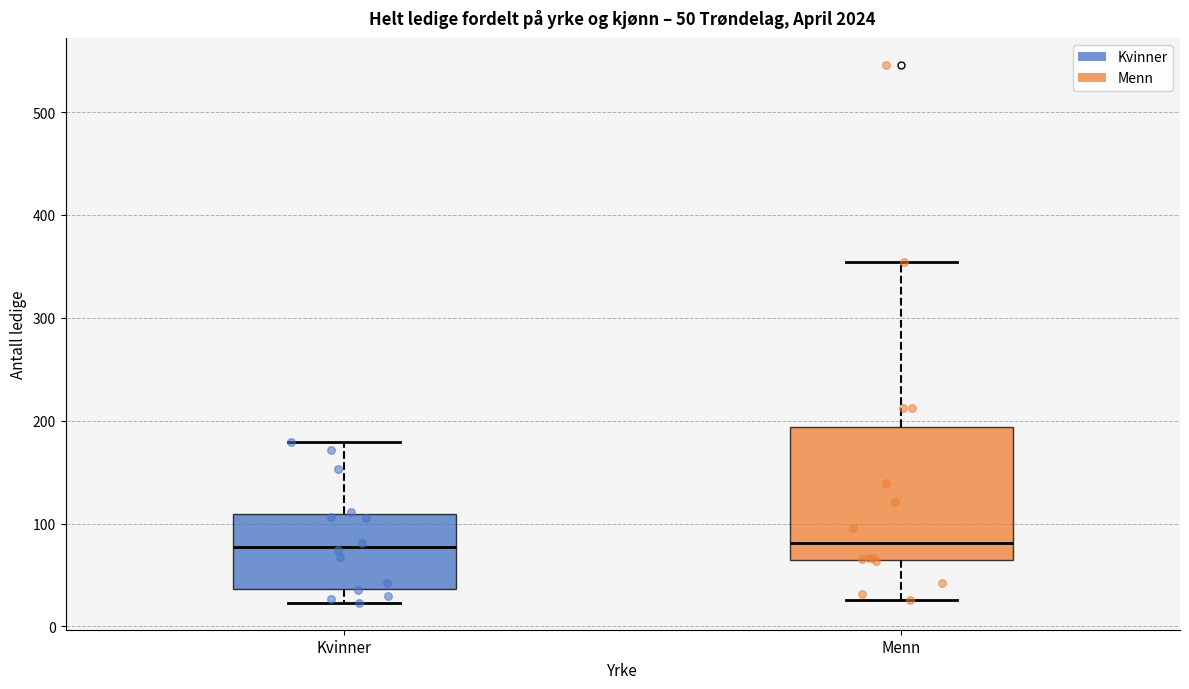

Comparing the boxes themselves (not the whiskers), which one is the tallest?

Menn